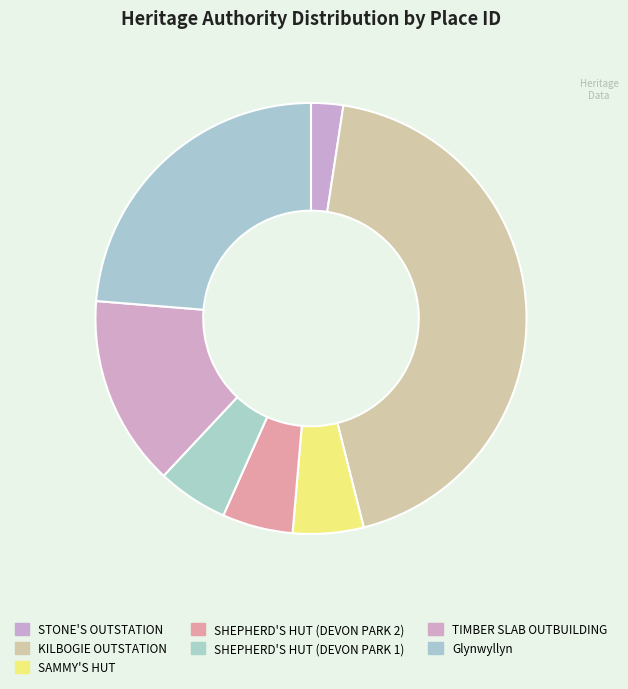

Does SAMMY'S HUT account for over 50% of the chart?

No